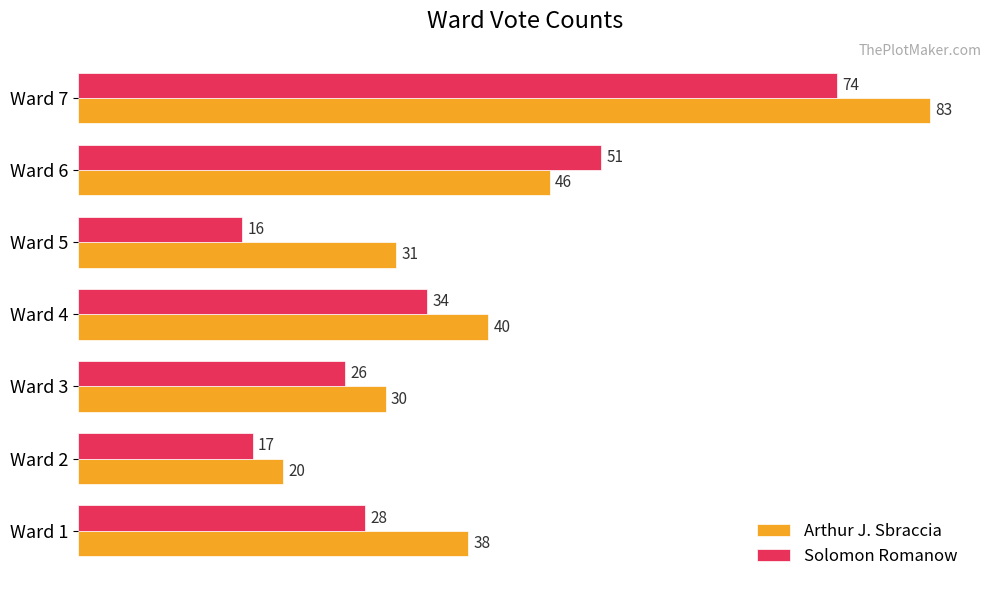

What is the average value of the Arthur J. Sbraccia series?

41